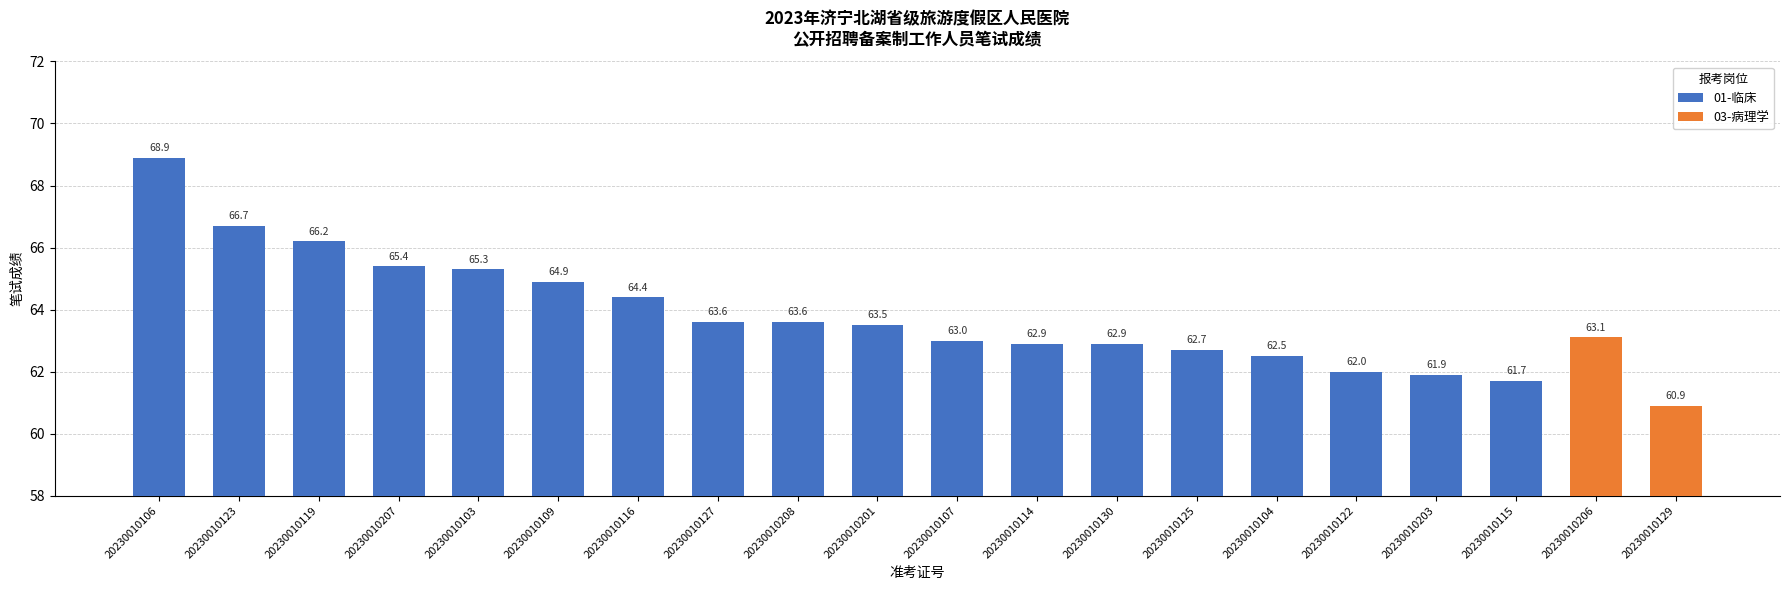

Read the value at 20230010114.

62.9